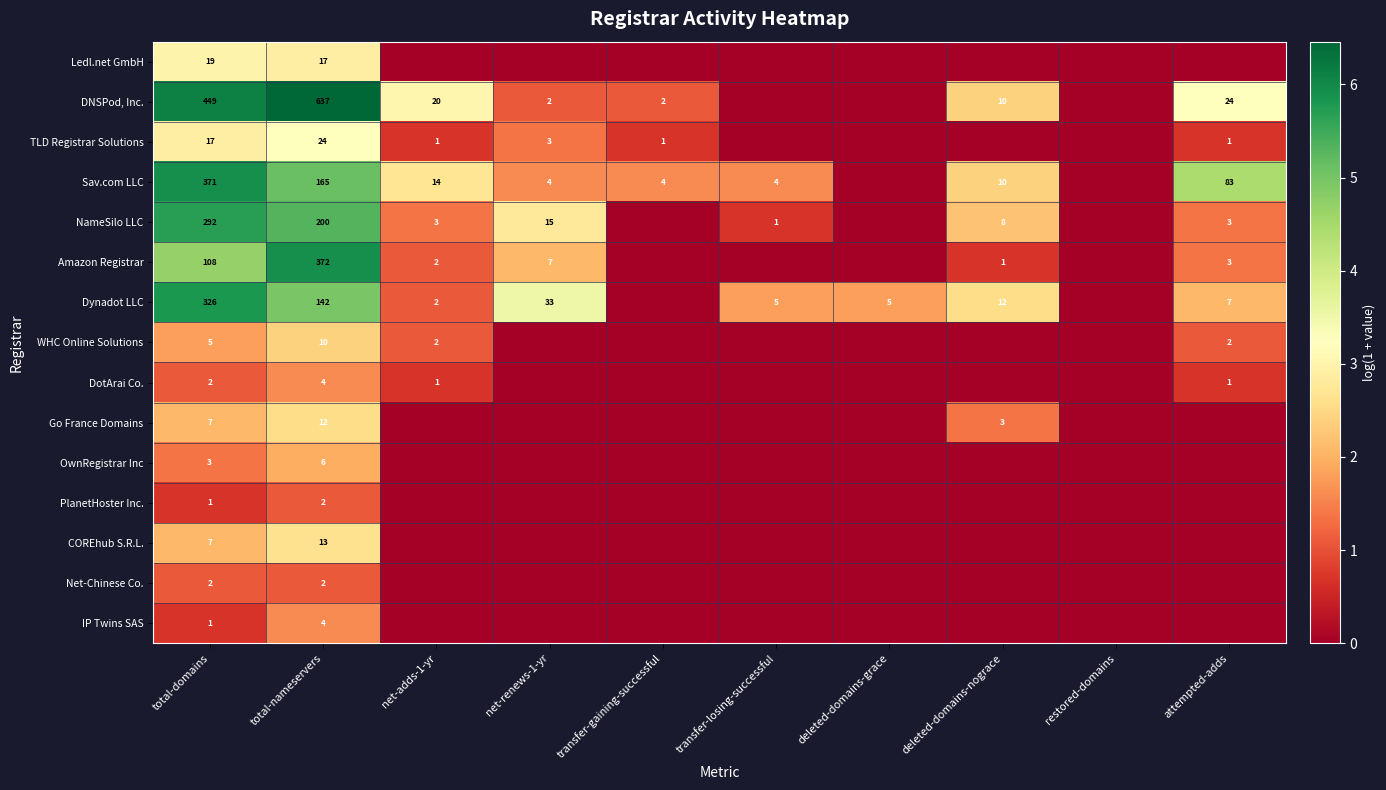

Is the value of DNSPod, Inc. at net-adds-1-yr greater than the value of IP Twins SAS at total-domains?

Yes